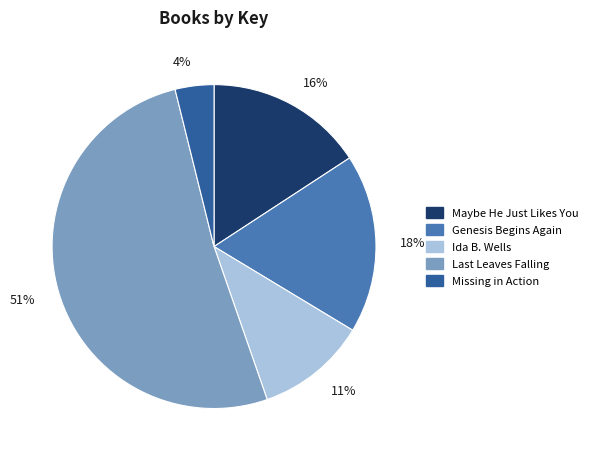

To the nearest percent, what is the difference between the Genesis Begins Again and Missing in Action slice percentages?

14%